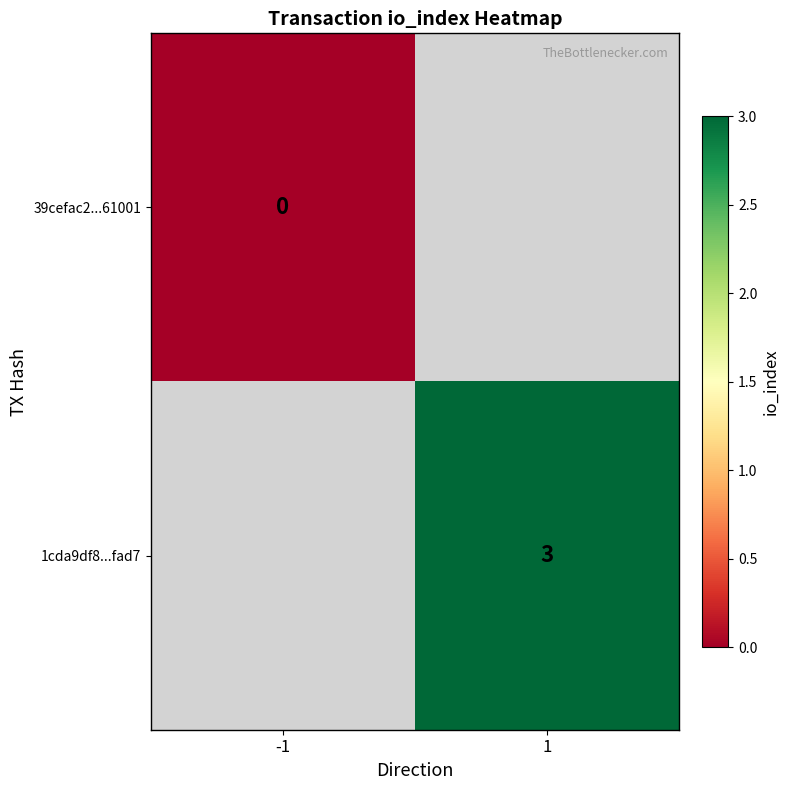

Is it true that 1cda9df8...fad7 equals 3 at 1?

True